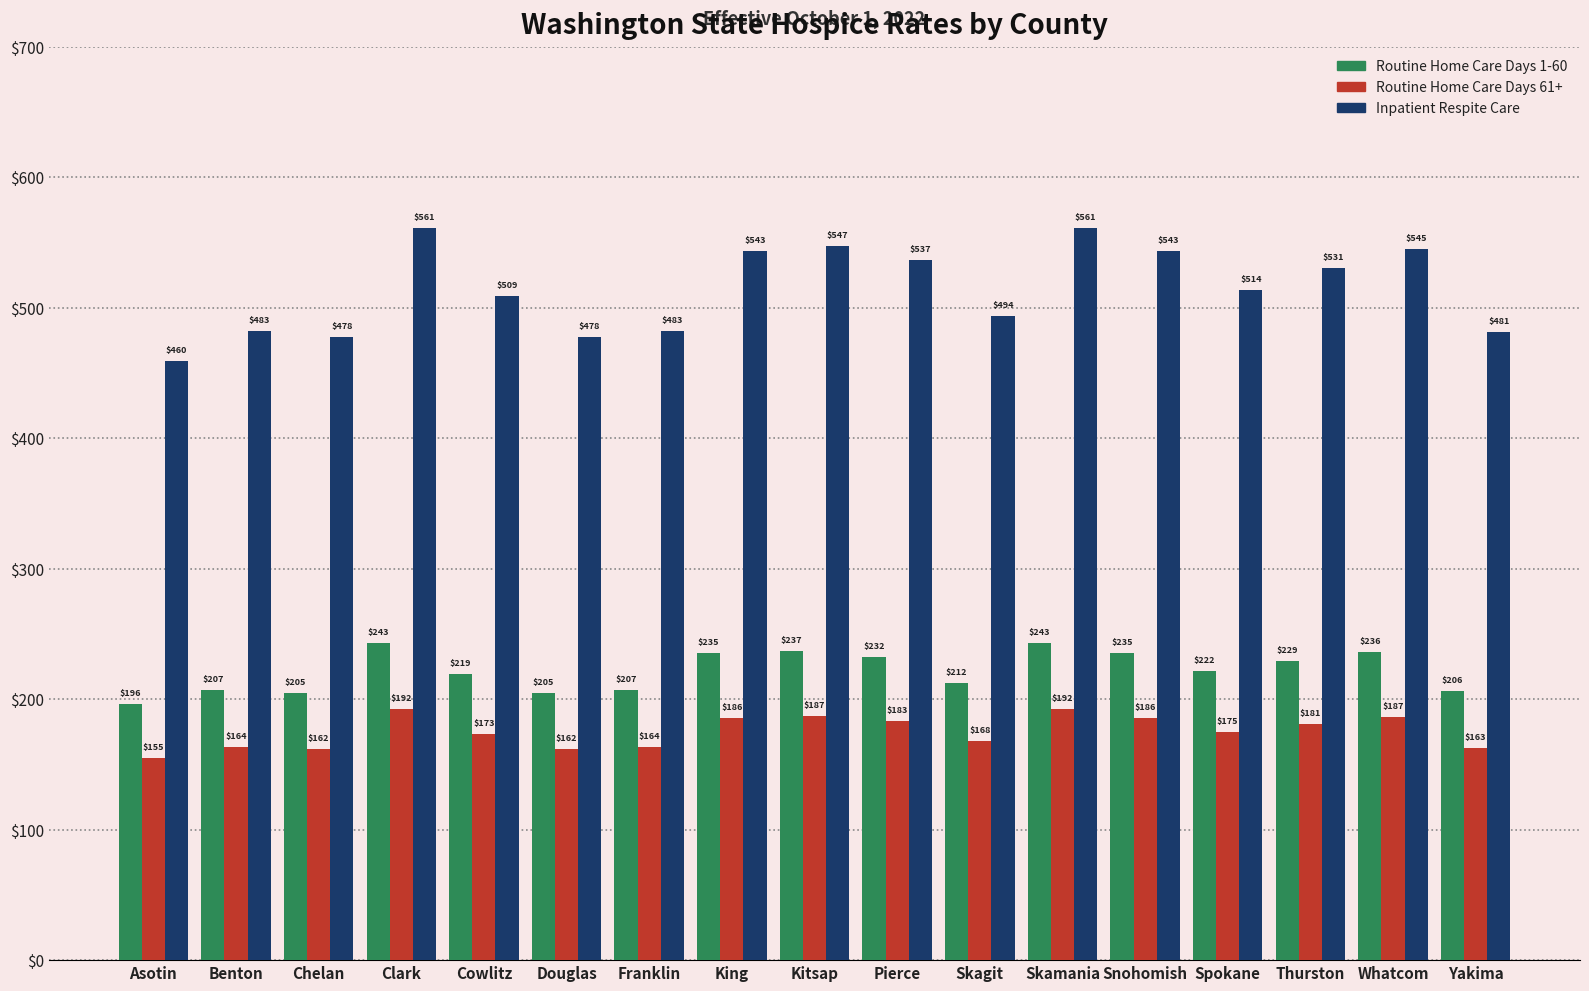

What is the difference between the second highest and minimum values in the Routine Home Care Days 61+ series?

37.3